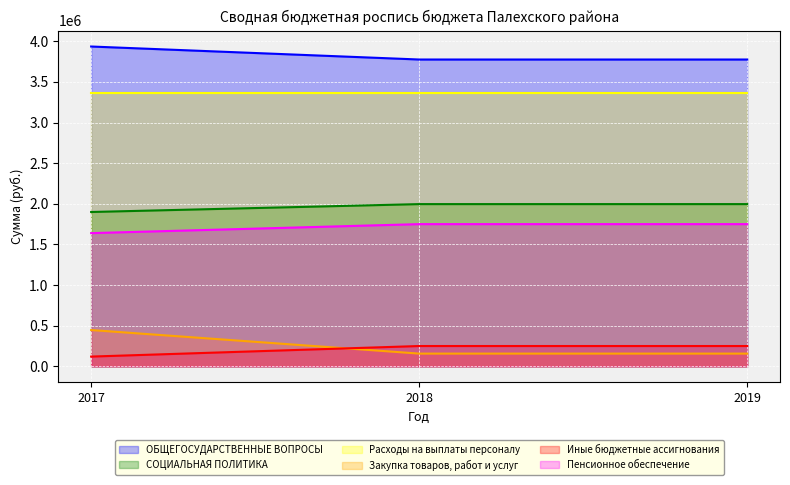

True or false: Иные бюджетные ассигнования has a value of 250000 at 2019.

True